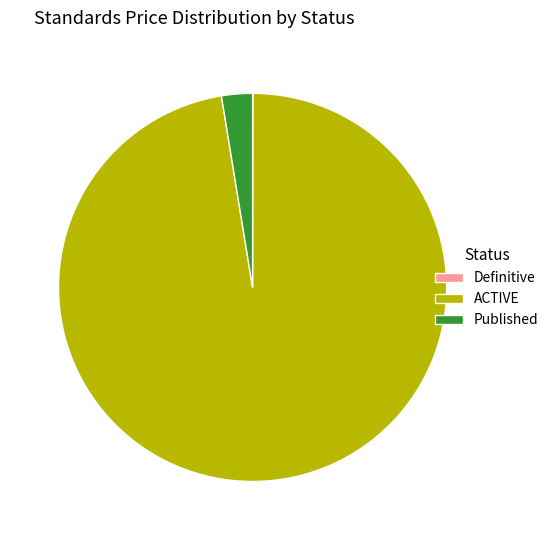

Which slice represents more than half of the pie?

ACTIVE